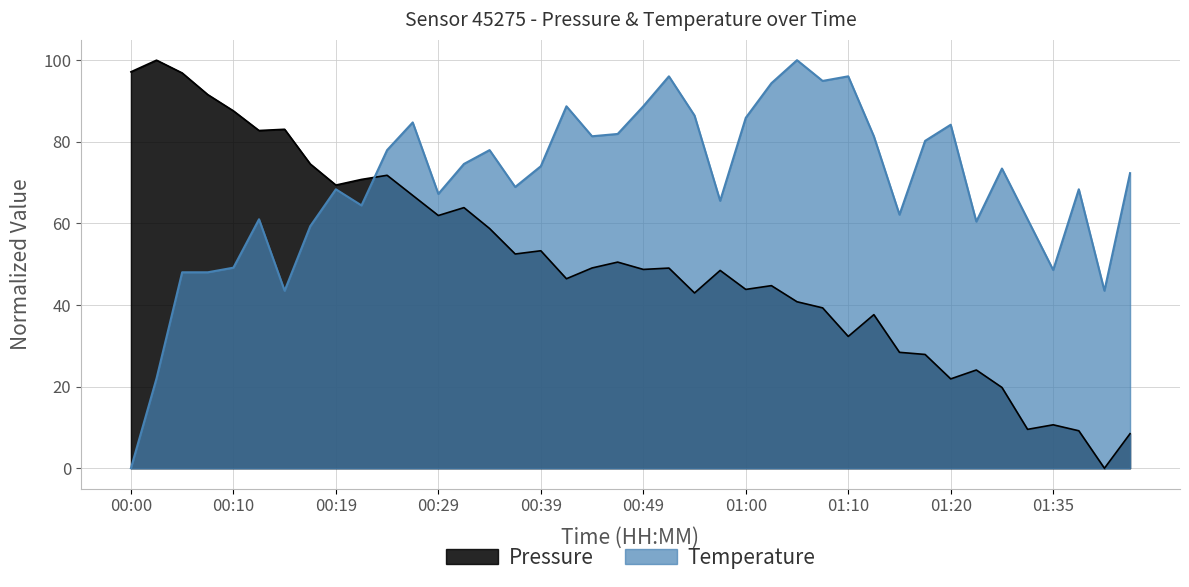

Which series has the widest spread of values?

pressure